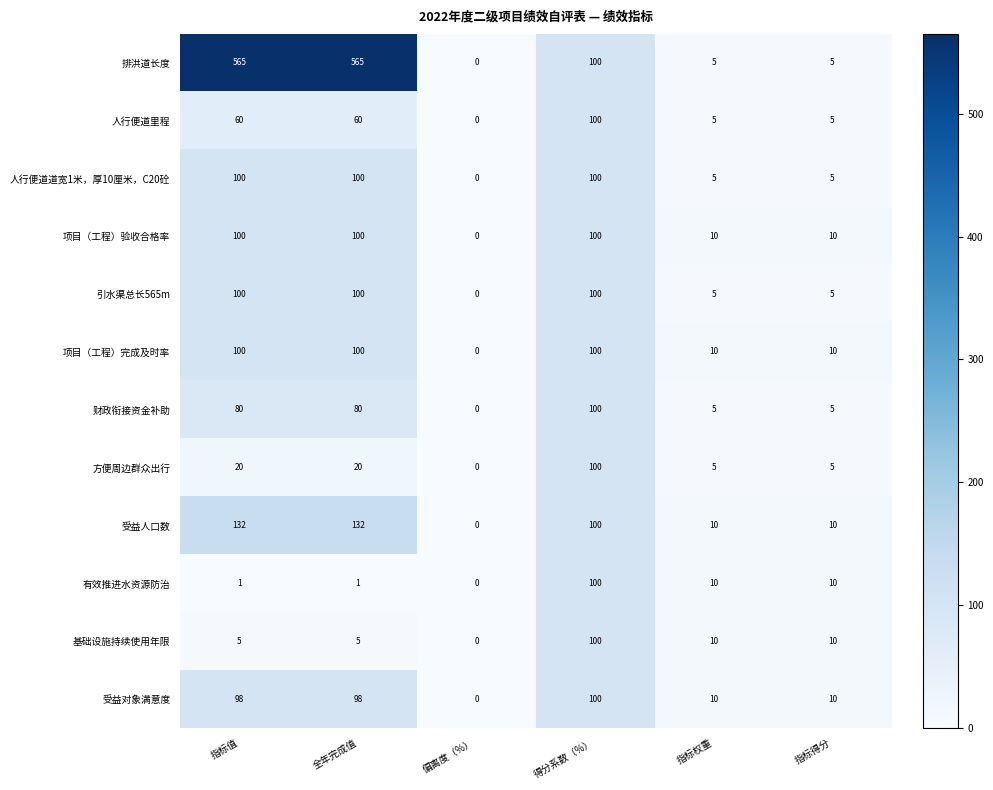

What is the difference between the 有效推进水资源防治 values at 指标得分 and 指标值?

9